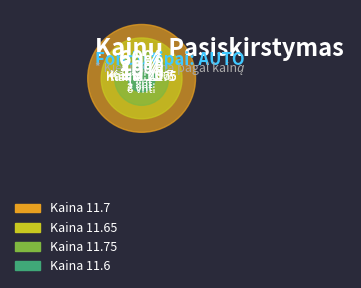

What percentage do 10:45:41 and 12:55:13 together represent?

20.0%